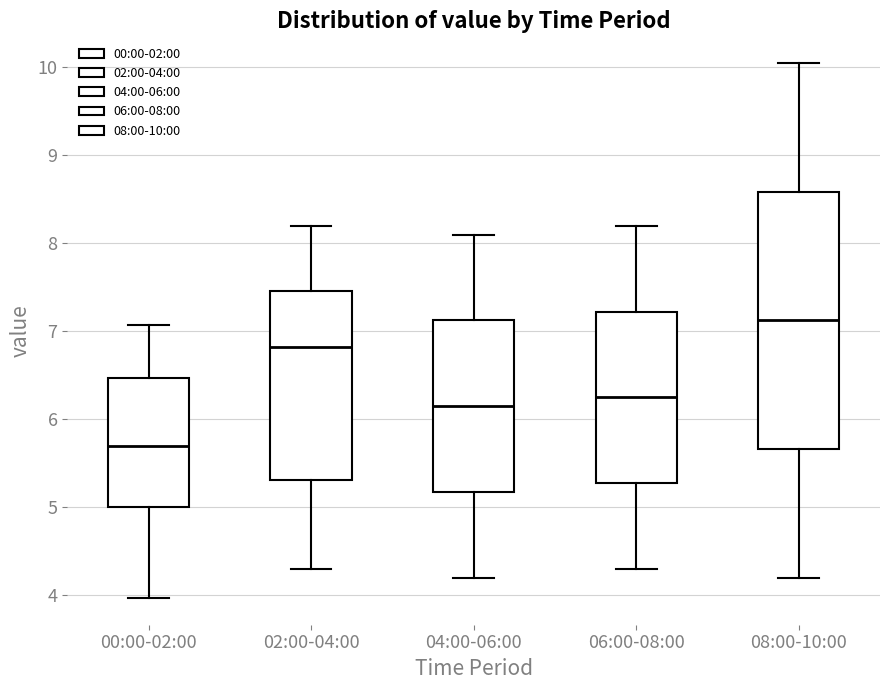

Where is the lower edge of the box for 04:00-06:00 on the y-axis? The values are not printed on the chart, so give them approximately, as read against the axis.

5.2